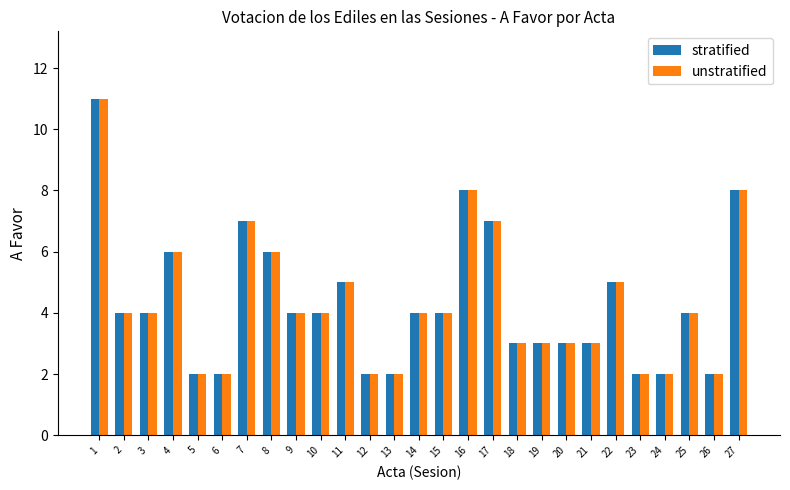

What is the sum of the stratified values at 12 and 15?

6